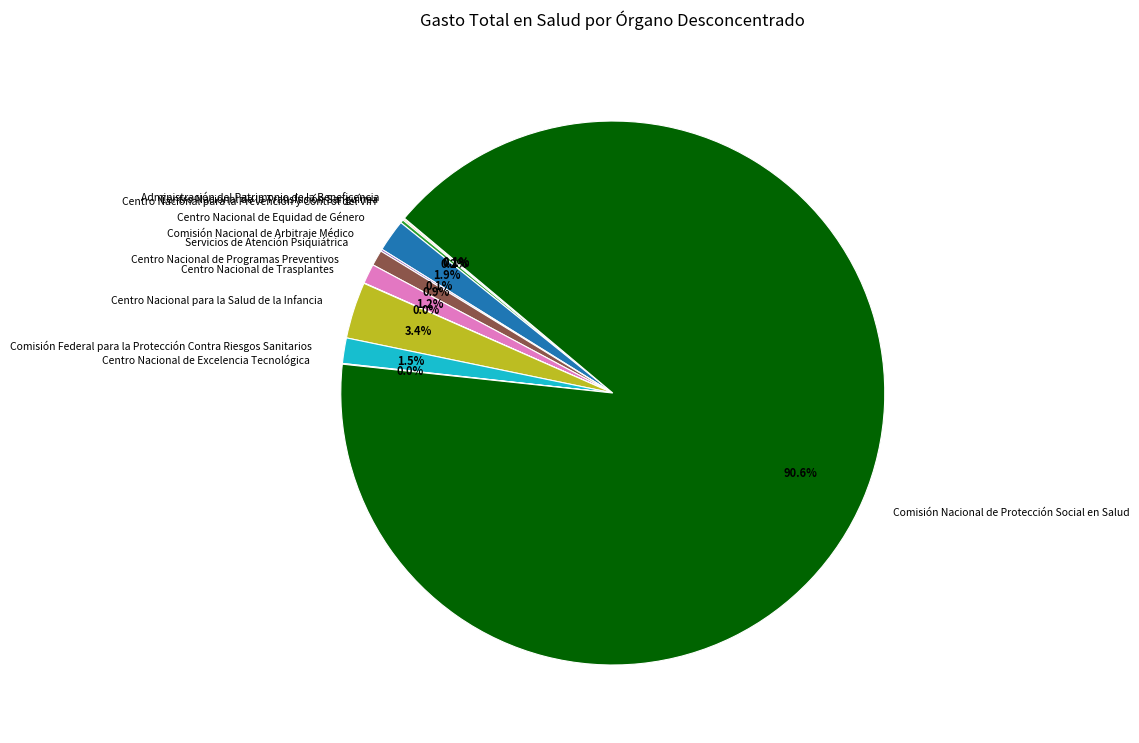

Which has a higher value, Comisión Nacional de Protección Social en Salud or Centro Nacional para la Salud de la Infancia?

Comisión Nacional de Protección Social en Salud